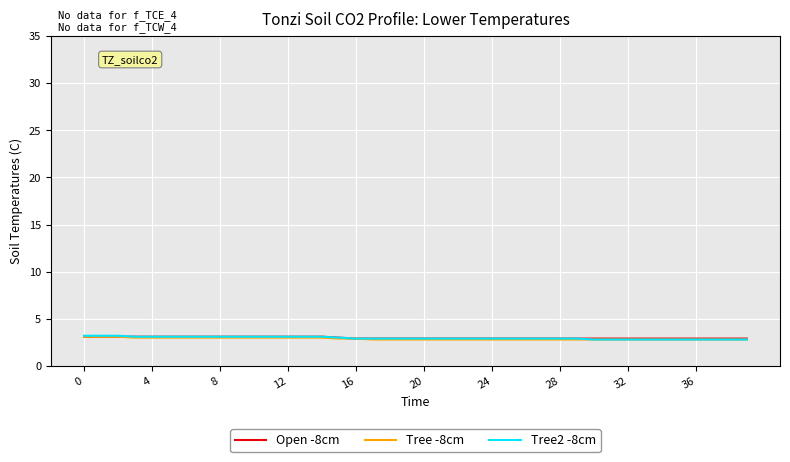

What is the highest value of the Tree2 -8cm series?

3.2